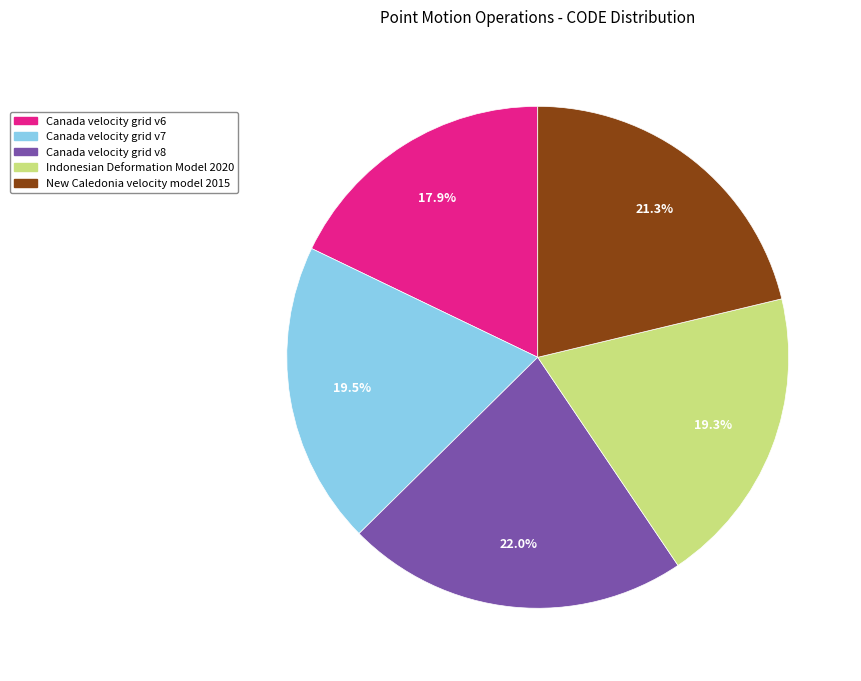

What is the ratio of the value at Indonesian Deformation Model 2020 to the value at Canada velocity grid v7?

1.0